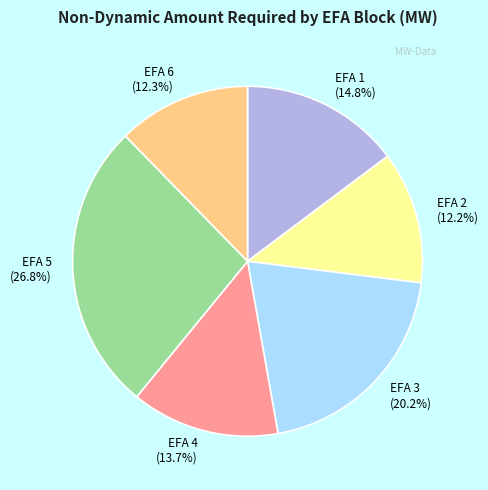

Is there any slice that represents more than half of the pie?

No